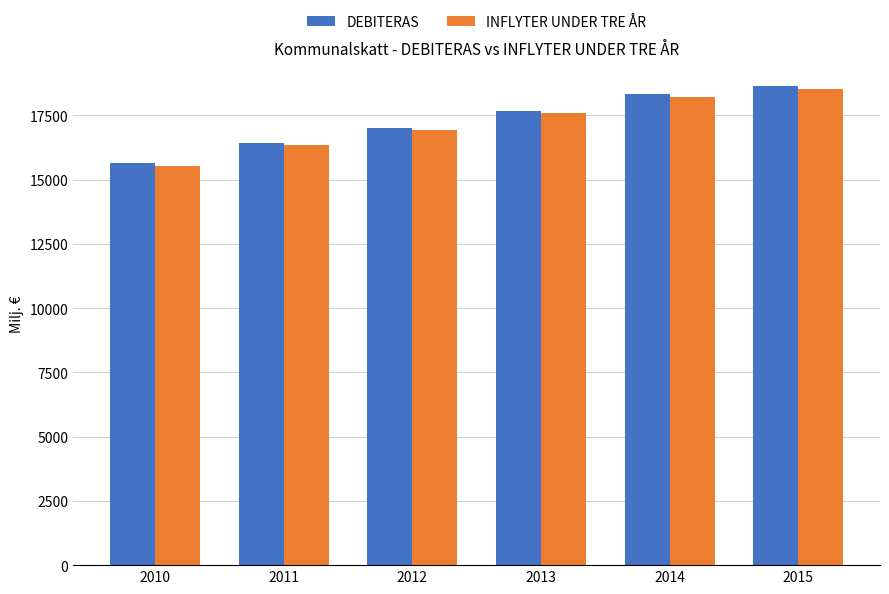

Does the chart contain stacked bars?

No